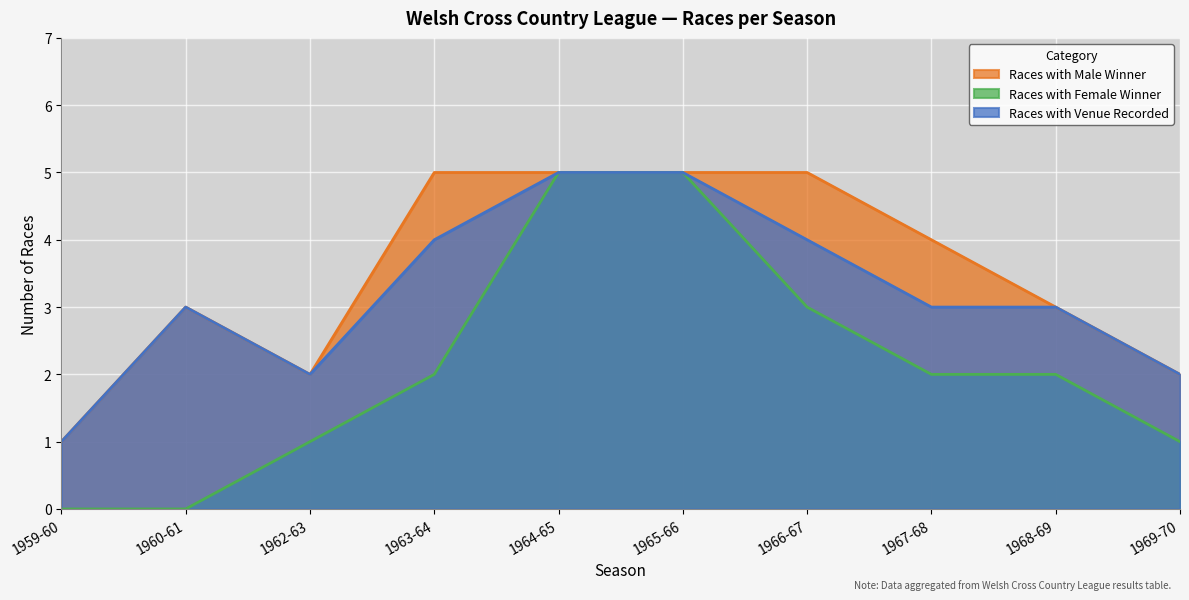

The value of Races with Male Winner at 1964-65 is 2. True or false?

False